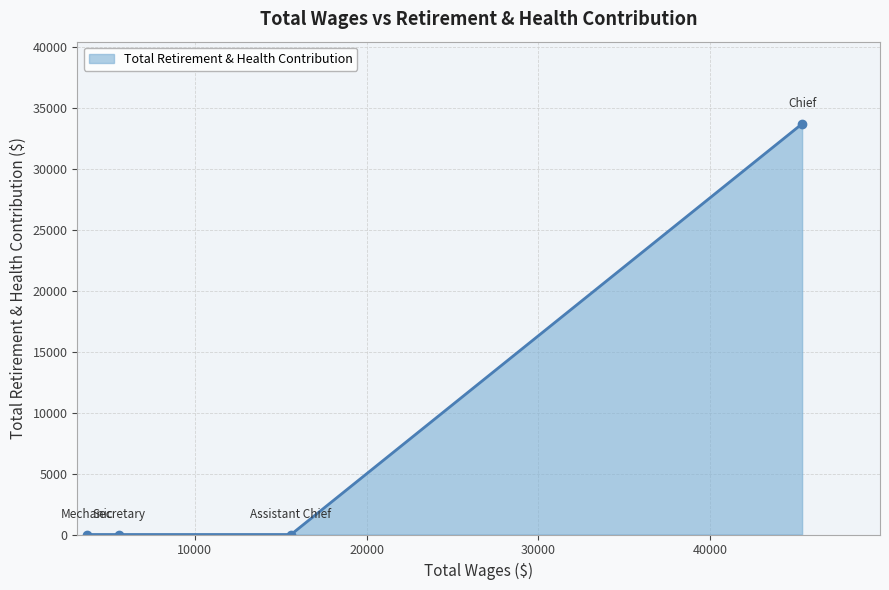

What is the average value?

8431